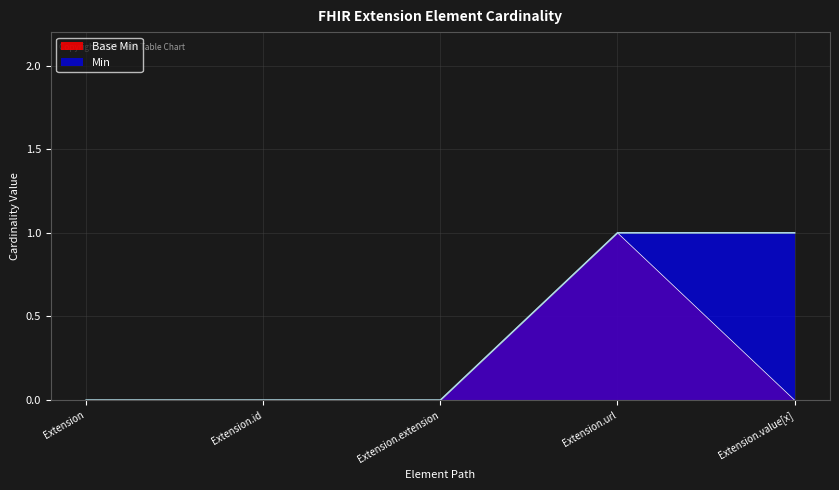

Reading left to right, list all the values displayed in this chart.

Base Min: 0	0	0	1	0
Min: 0	0	0	1	1